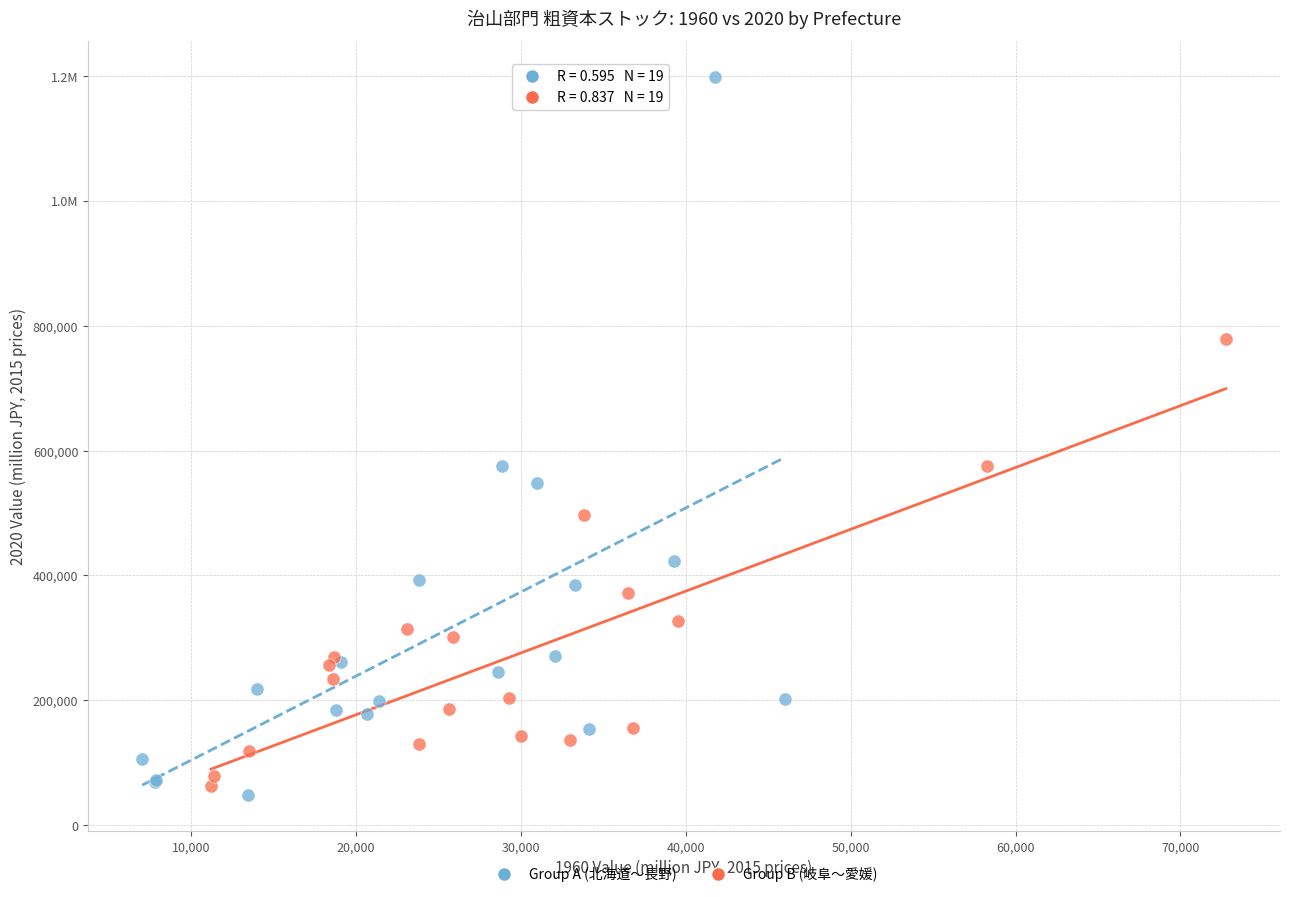

What are all the series names shown in the legend?

Group A (北海道〜長野), Group B (岐阜〜愛媛)